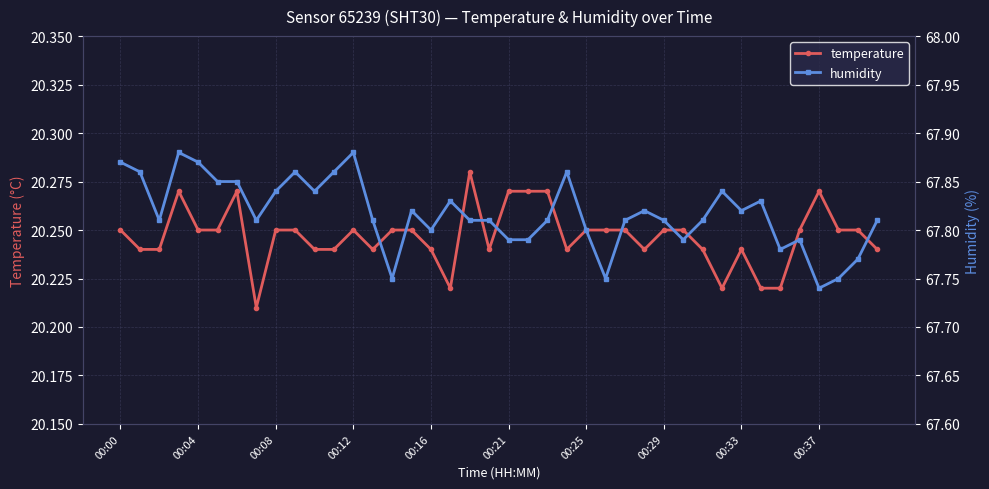

At how many categories does at least one series exceed 47?

40